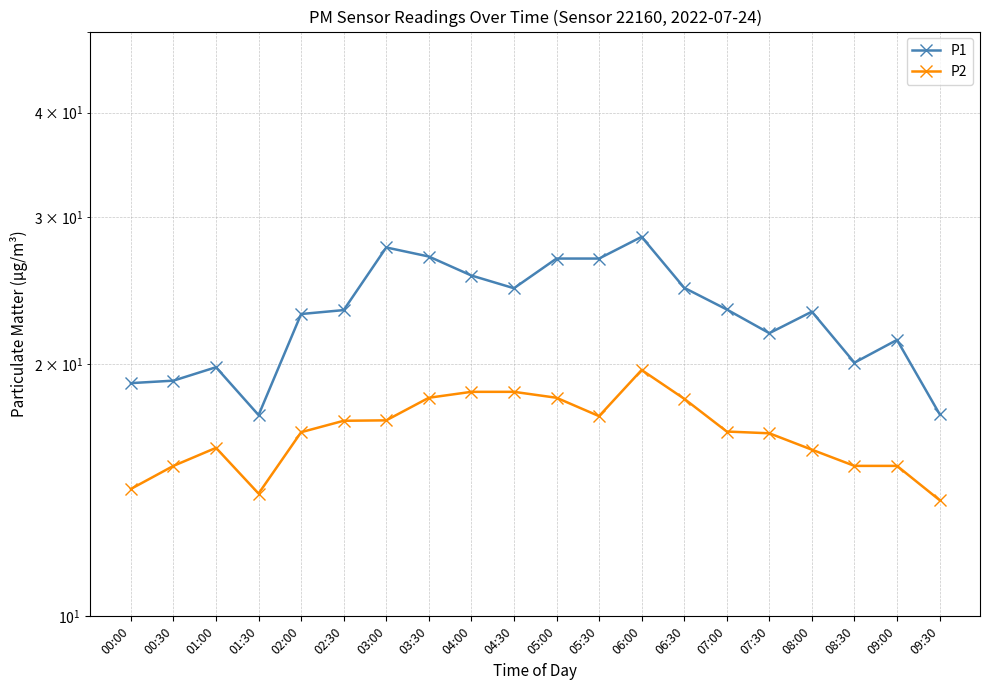

What is the label of the 16th point from the right?

02:00